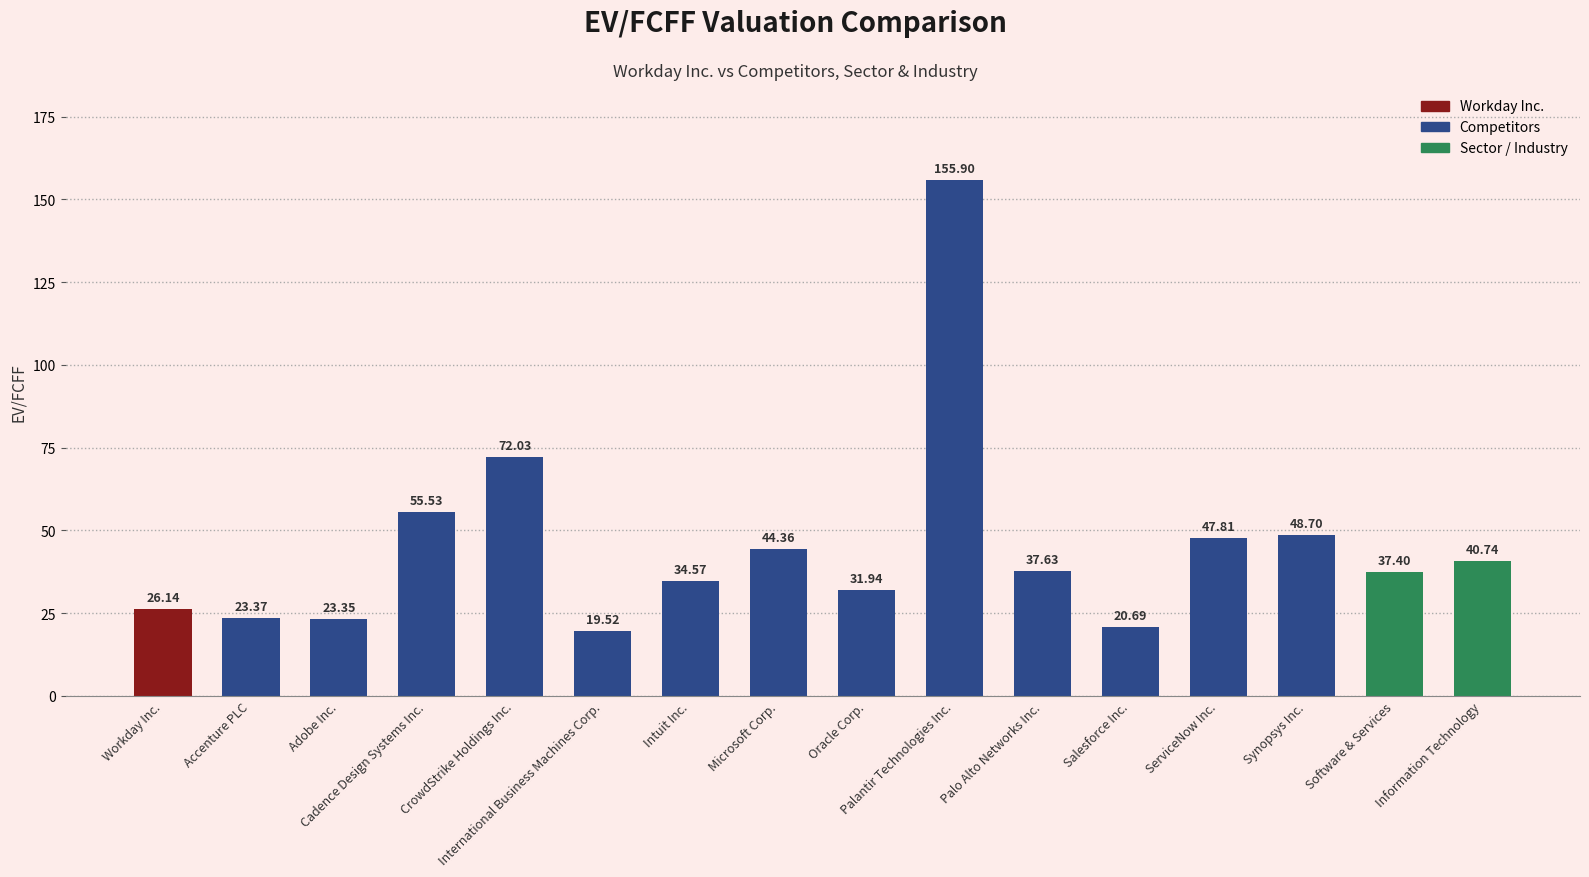

Reading left to right, transcribe all the data shown in this chart.

26.1	23.4	23.4	55.5	72.0	19.5	34.6	44.4	31.9	155.9	37.6	20.7	47.8	48.7	37.4	40.7